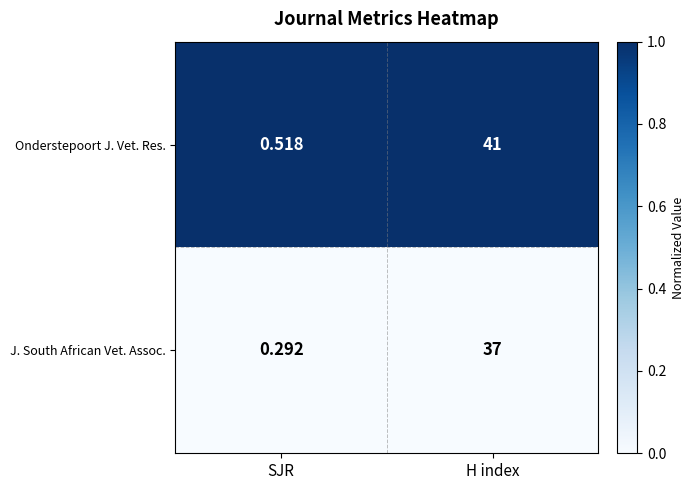

Which category has the highest value in the J. South African Vet. Assoc. series?

H index